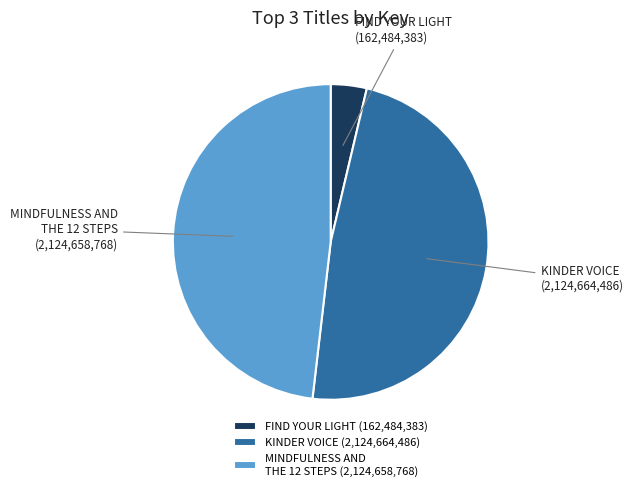

True or false: FIND YOUR LIGHT accounts for 10% of the total.

False